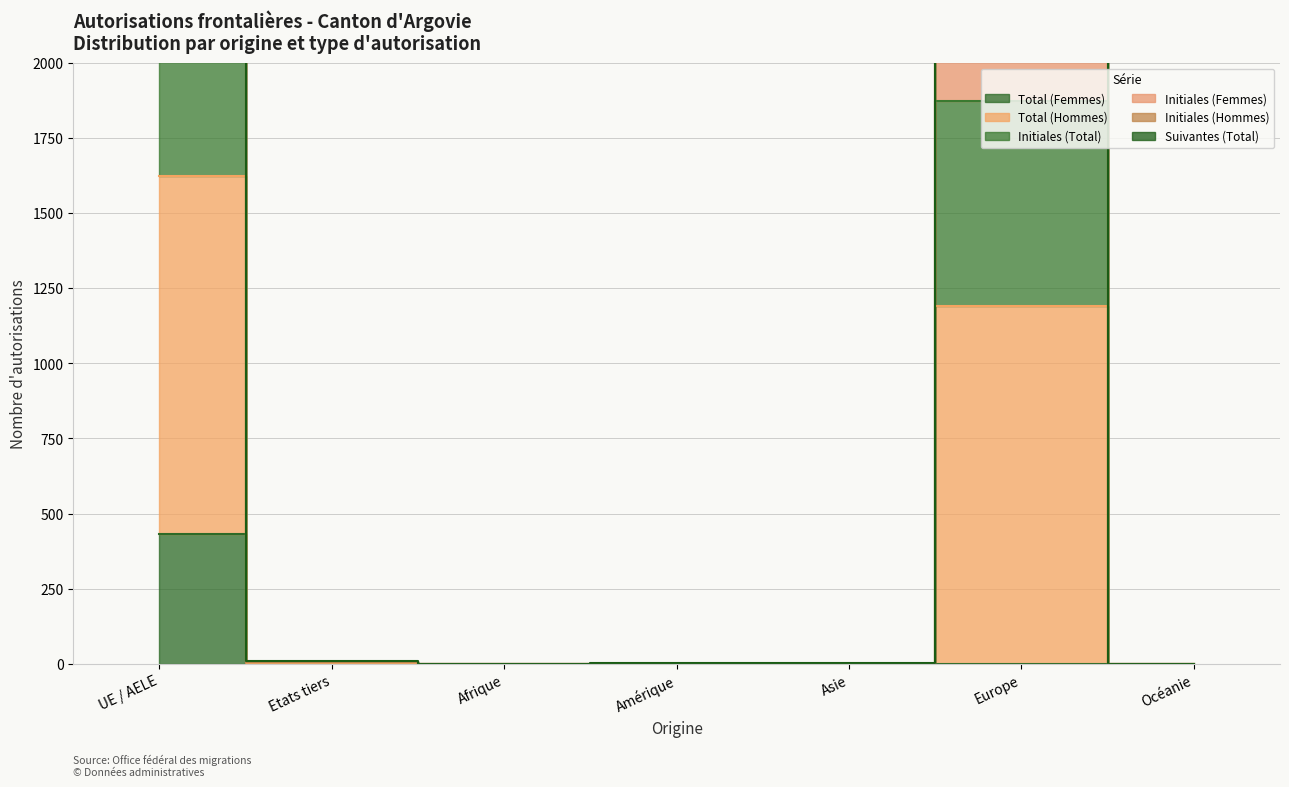

Is this an area chart (filled region under the line)?

No